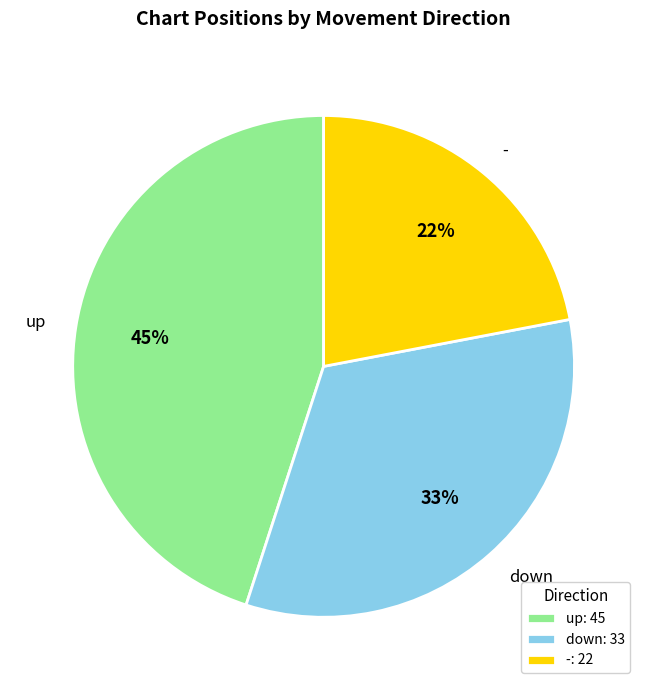

Count the number of slices in the pie.

3